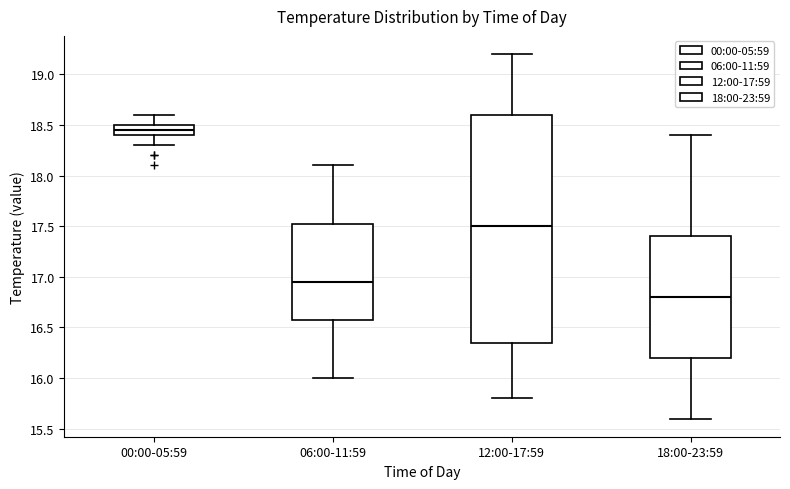

Comparing the boxes themselves (not the whiskers), which one is the tallest?

12:00-17:59